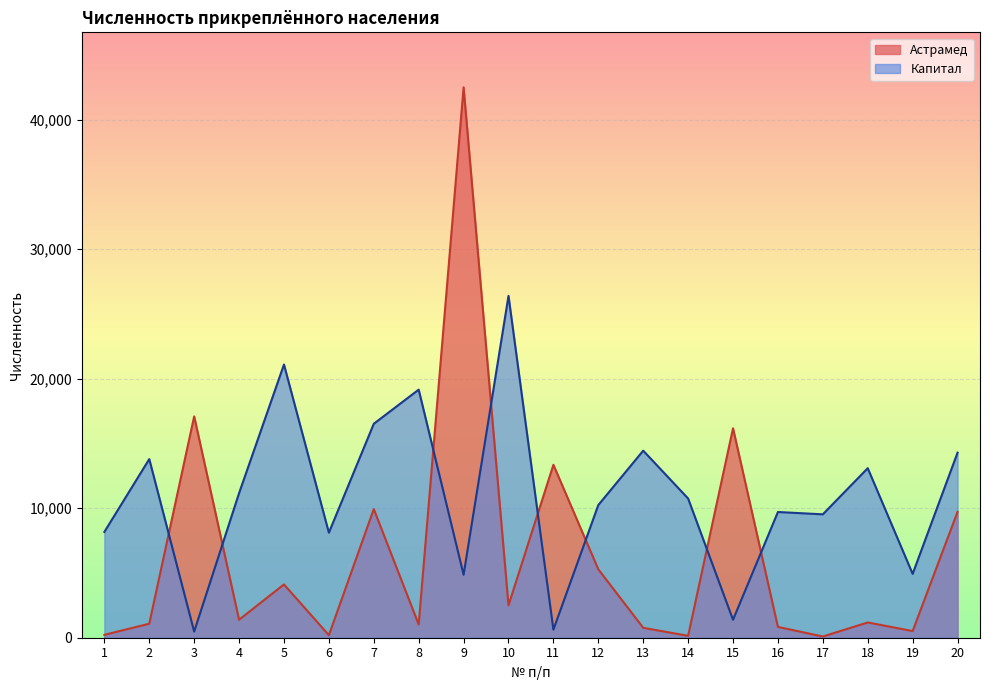

What value does the Капитал series have at 20, to the nearest 100?

14300